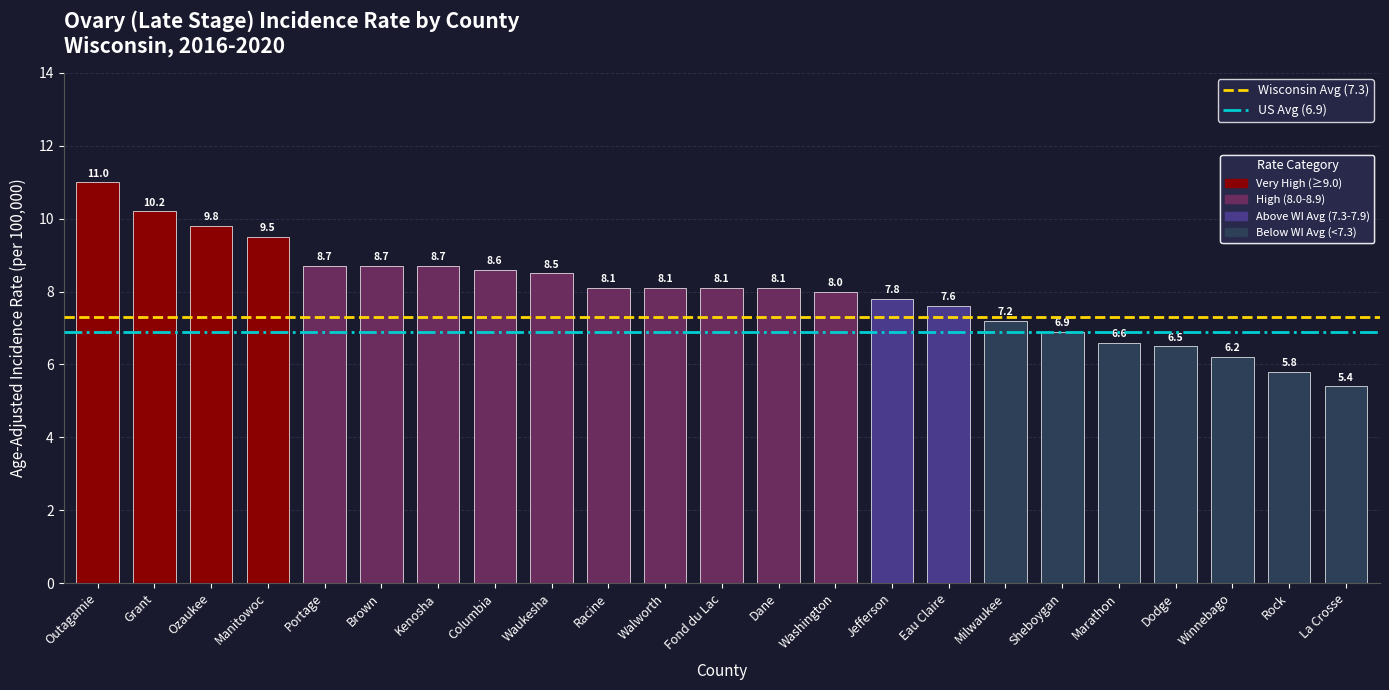

Reading left to right, extract all data points from this chart.

Outagamie=11.0	Grant=10.2	Ozaukee=9.8	Manitowoc=9.5	Portage=8.7	Brown=8.7	Kenosha=8.7	Columbia=8.6	Waukesha=8.5	Racine=8.1	Walworth=8.1	Fond du Lac=8.1	Dane=8.1	Washington=8.0	Jefferson=7.8	Eau Claire=7.6	Milwaukee=7.2	Sheboygan=6.9	Marathon=6.6	Dodge=6.5	Winnebago=6.2	Rock=5.8	La Crosse=5.4